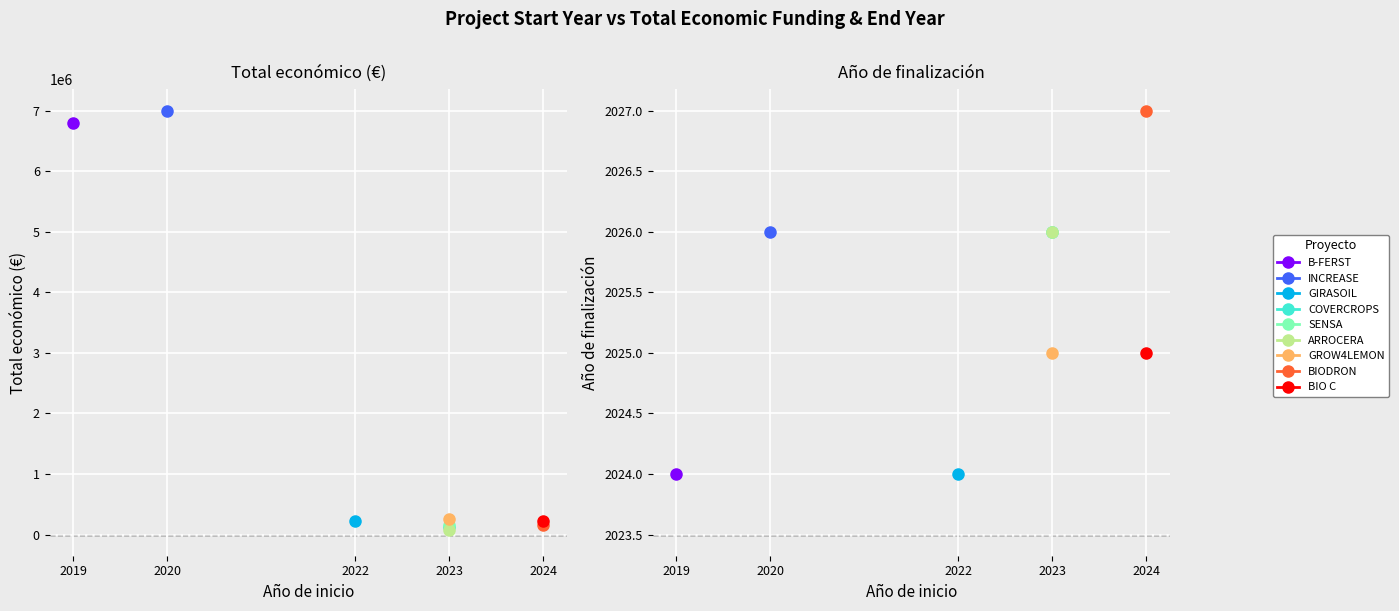

How many lines are shown in the chart?

2